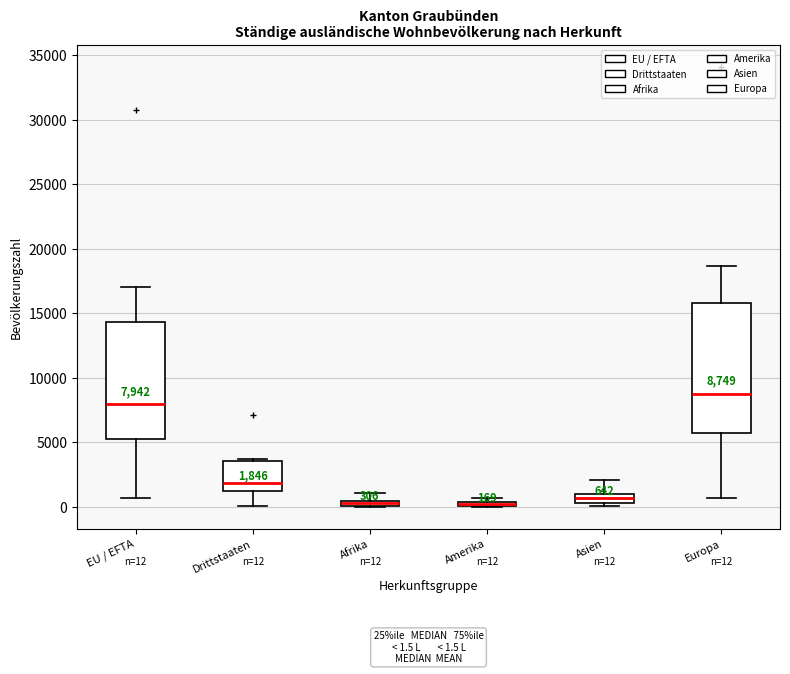

Which box is the tallest, from its lower edge to its upper edge?

Europa